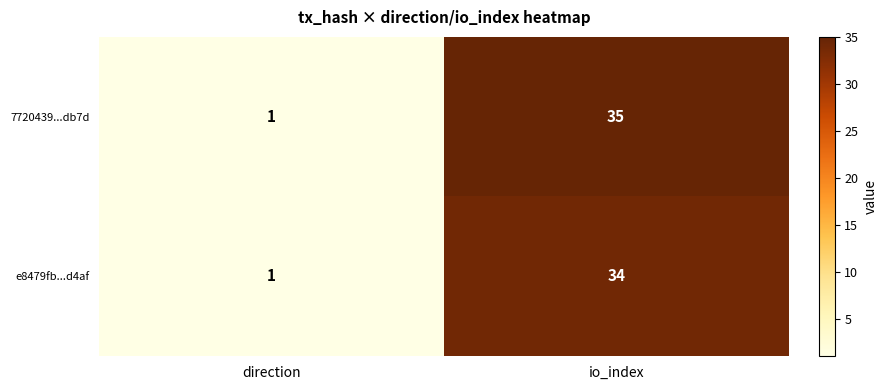

The value of e8479fb...d4af at io_index is 52. True or false?

False